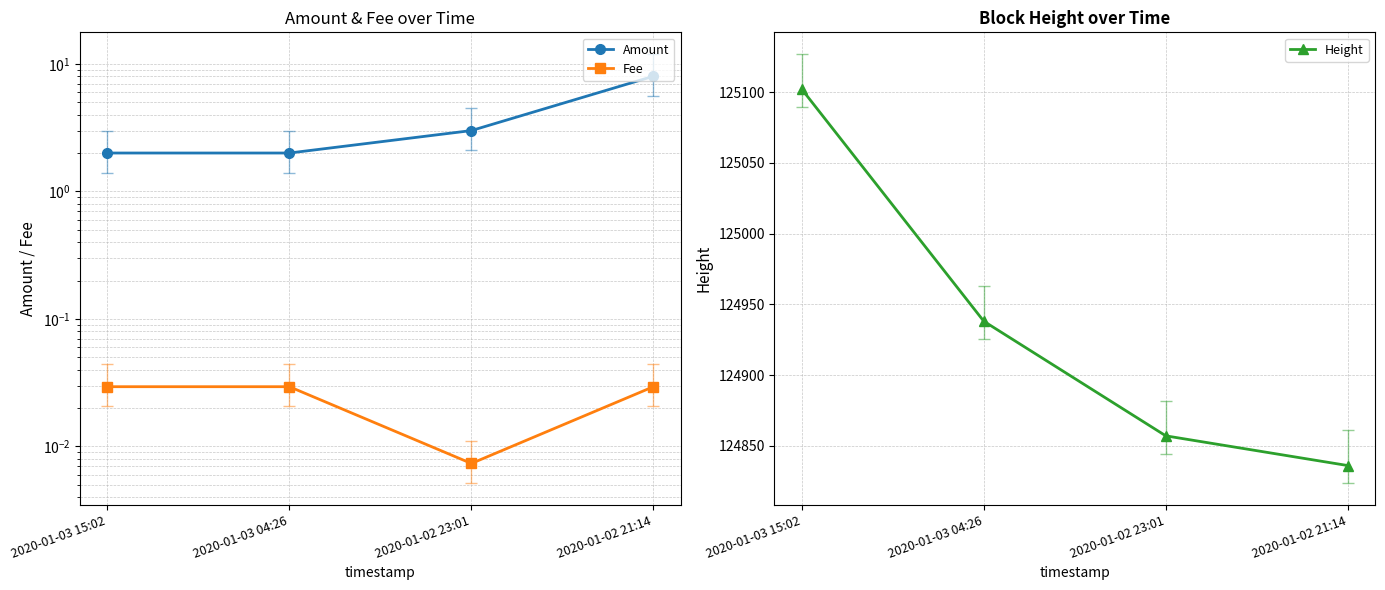

Which series has the largest total across all categories?

Height